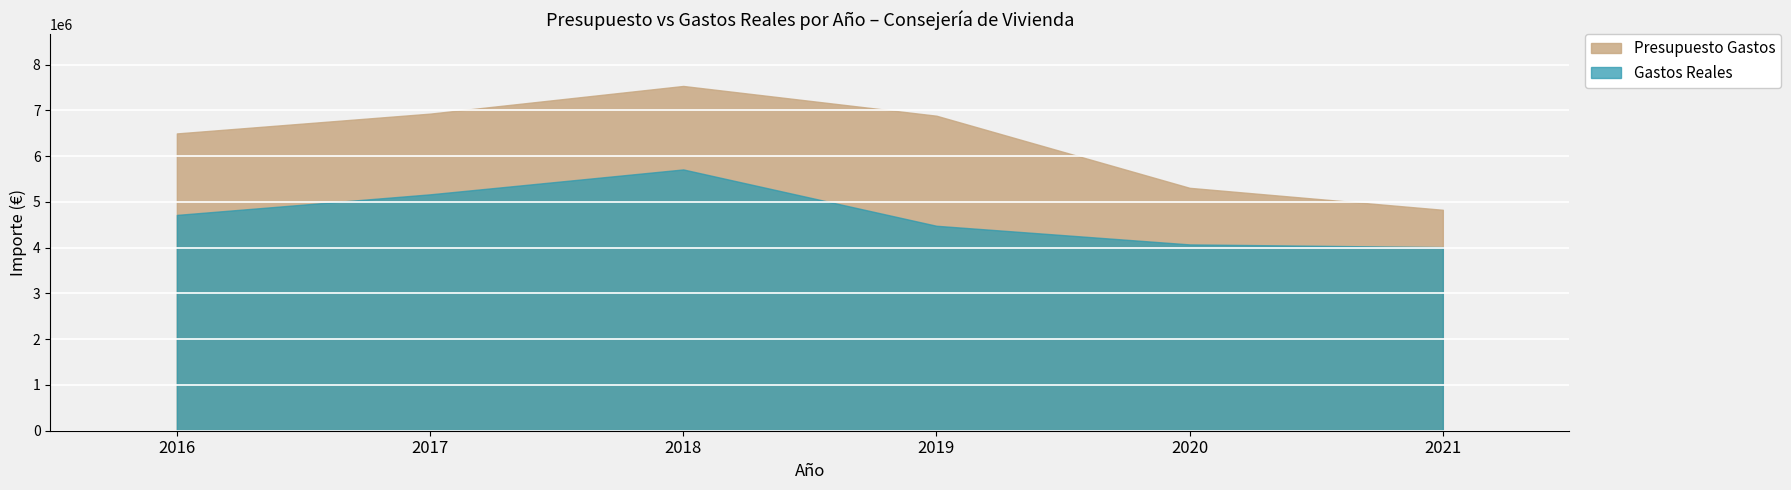

True or false: Presupuesto Gastos and Gastos Reales cross at least once.

False